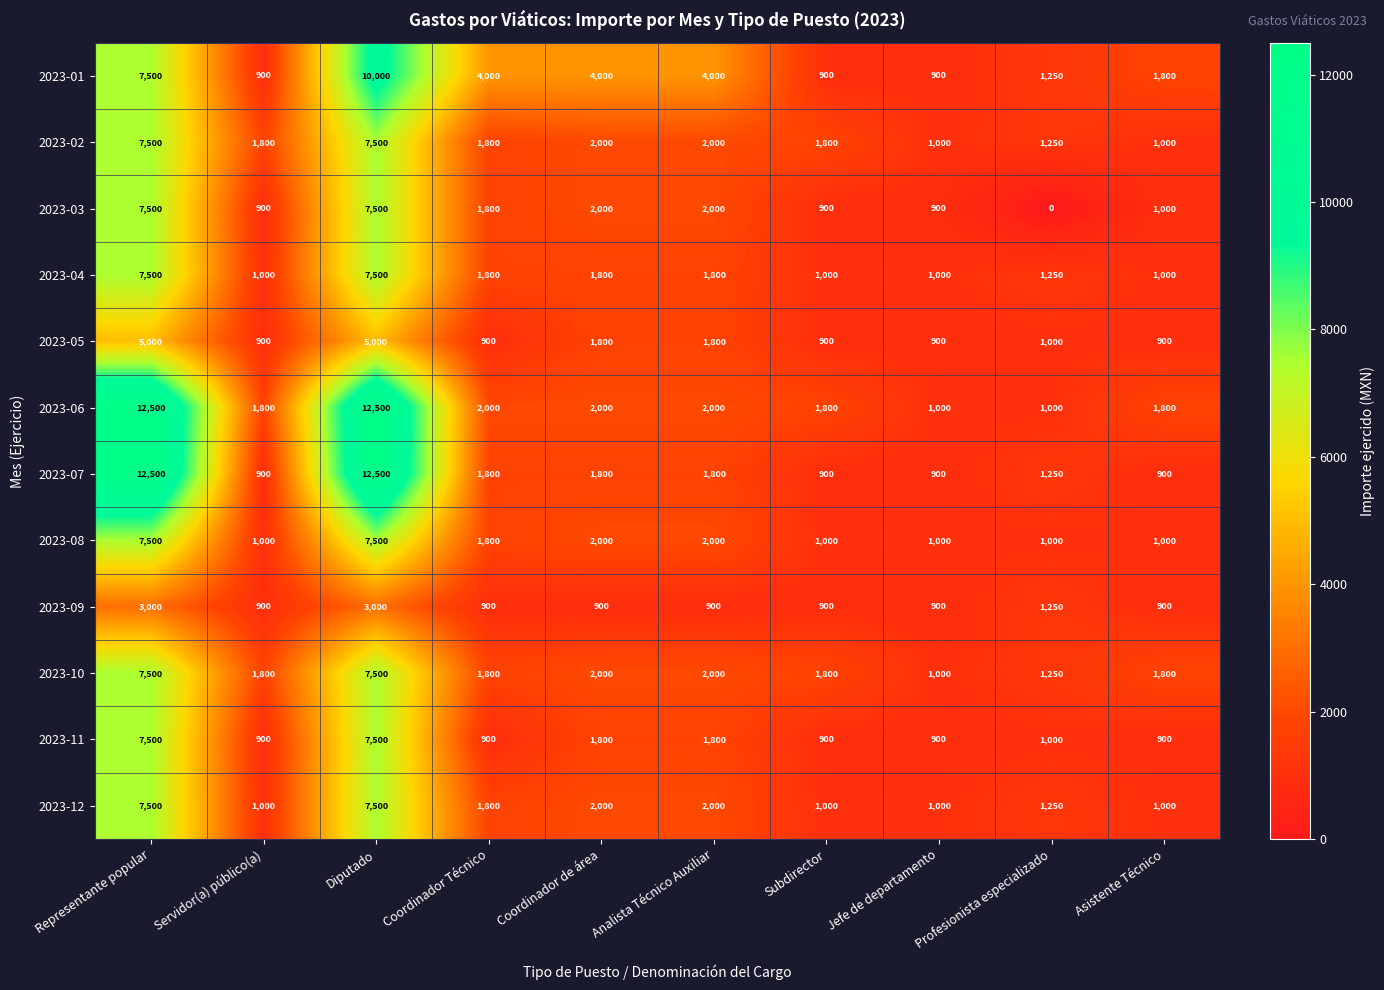

What is the average value of the 2023-04 series?

2565